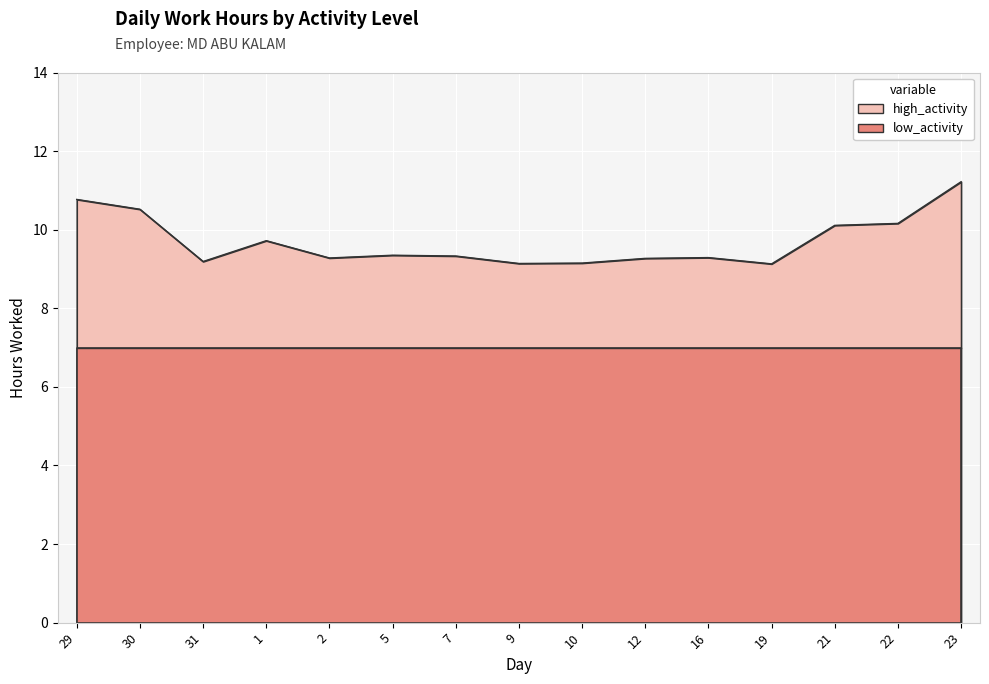

Between 10 and 19, which is larger?

10